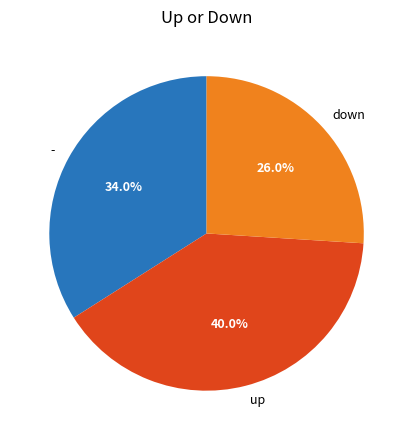

Between down and -, which is larger?

-